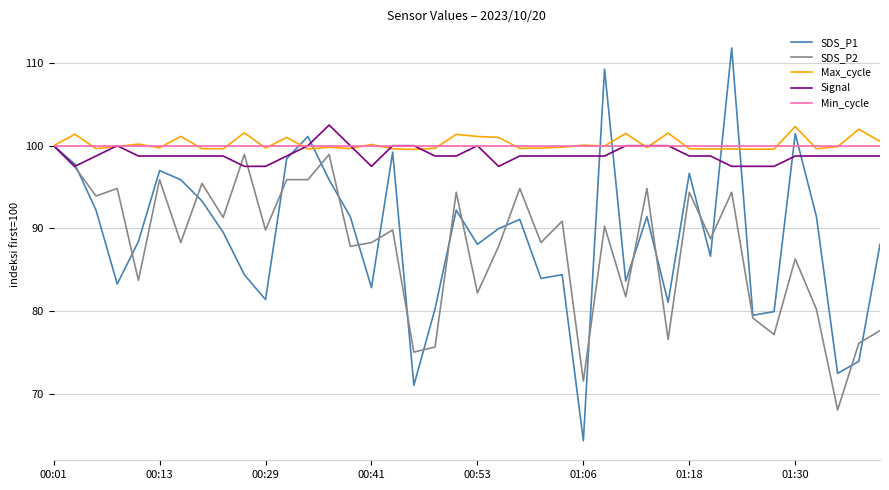

Which series has the largest range (max minus min)?

SDS_P1